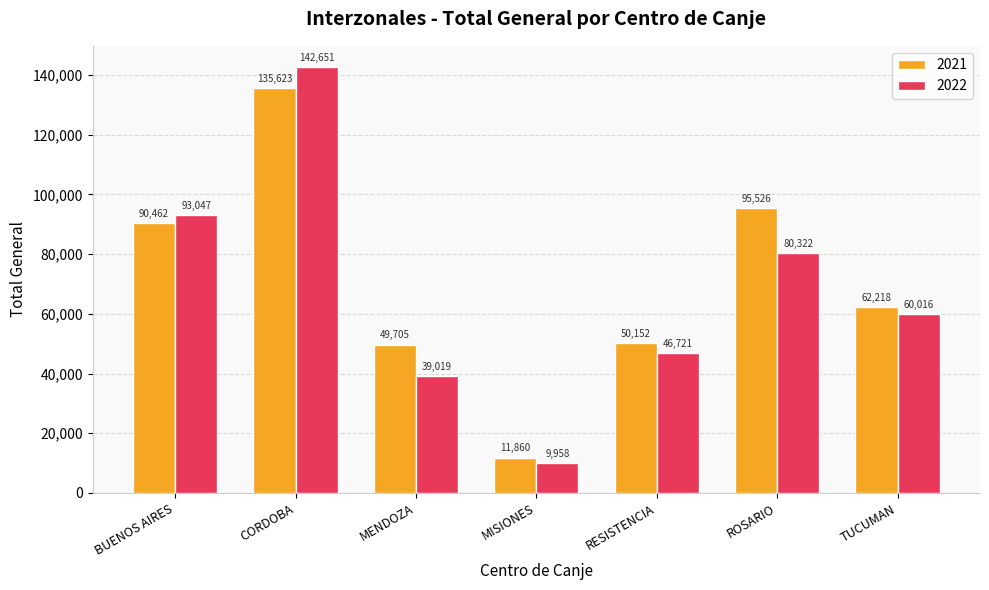

What is the spread (max minus min) of values at TUCUMAN?

2202